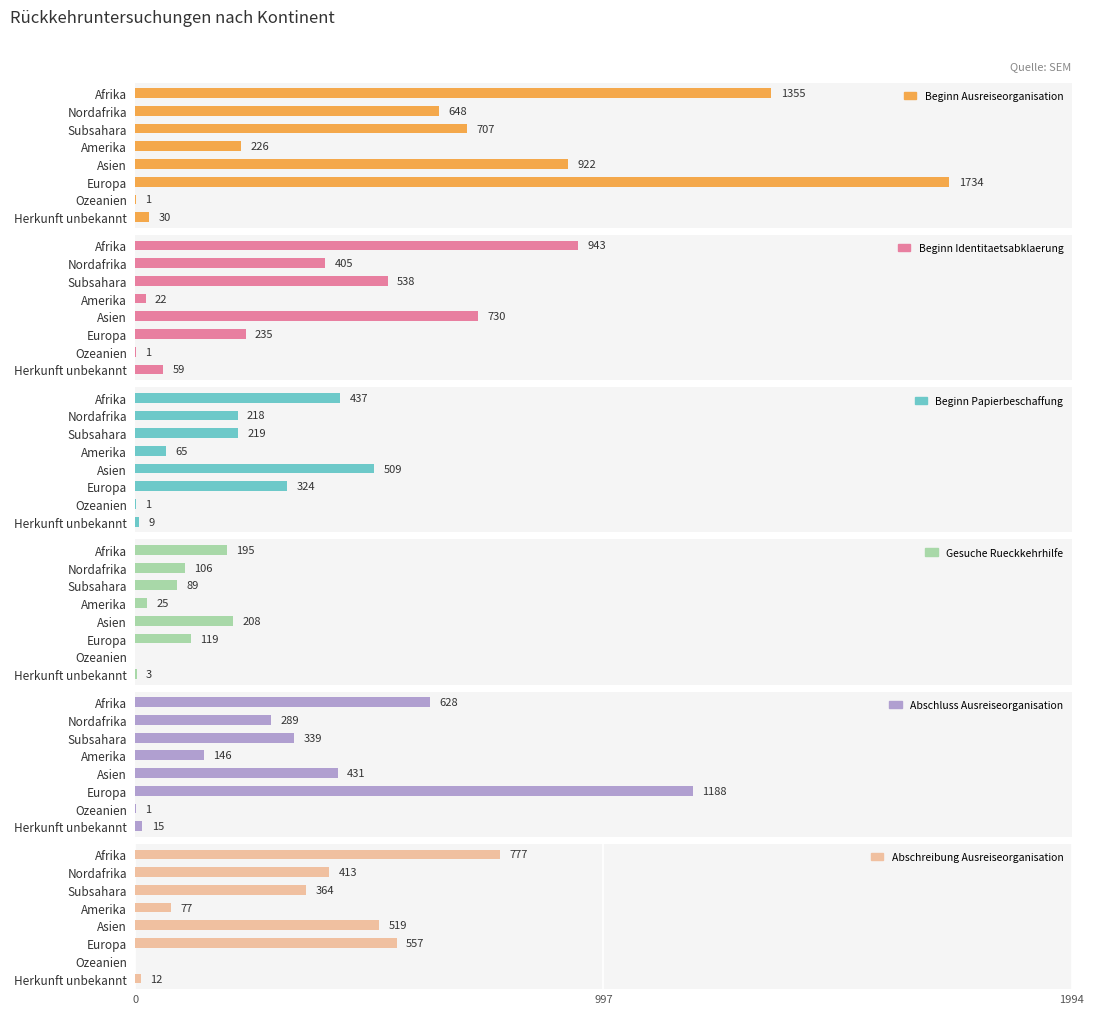

Is it true that Abschluss Ausreiseorganisation equals 1188 at Europa?

True